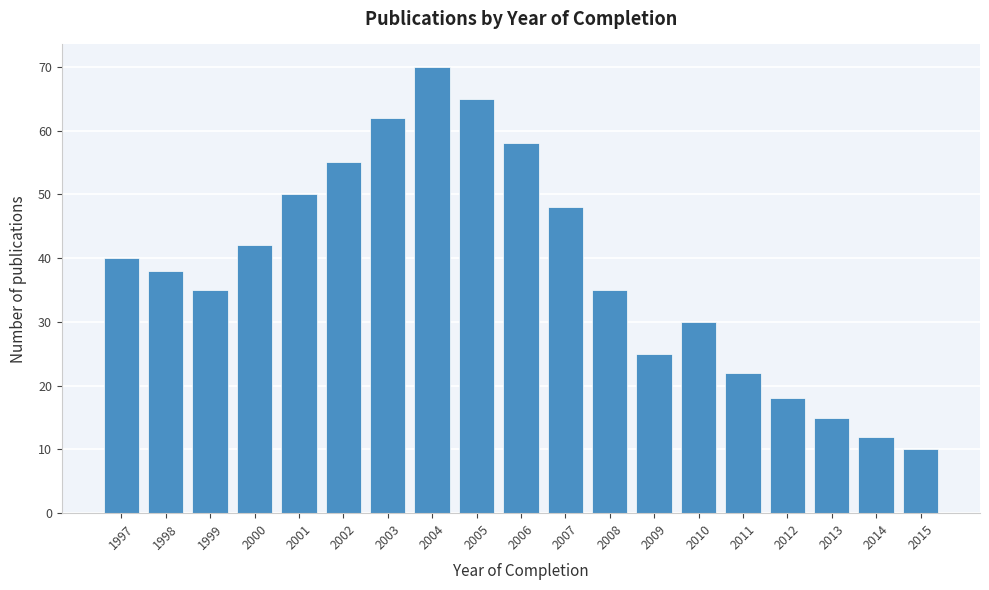

Reading left to right, what are all the values shown in this chart?

1997=40	1998=38	1999=35	2000=42	2001=50	2002=55	2003=62	2004=70	2005=65	2006=58	2007=48	2008=35	2009=25	2010=30	2011=22	2012=18	2013=15	2014=12	2015=10